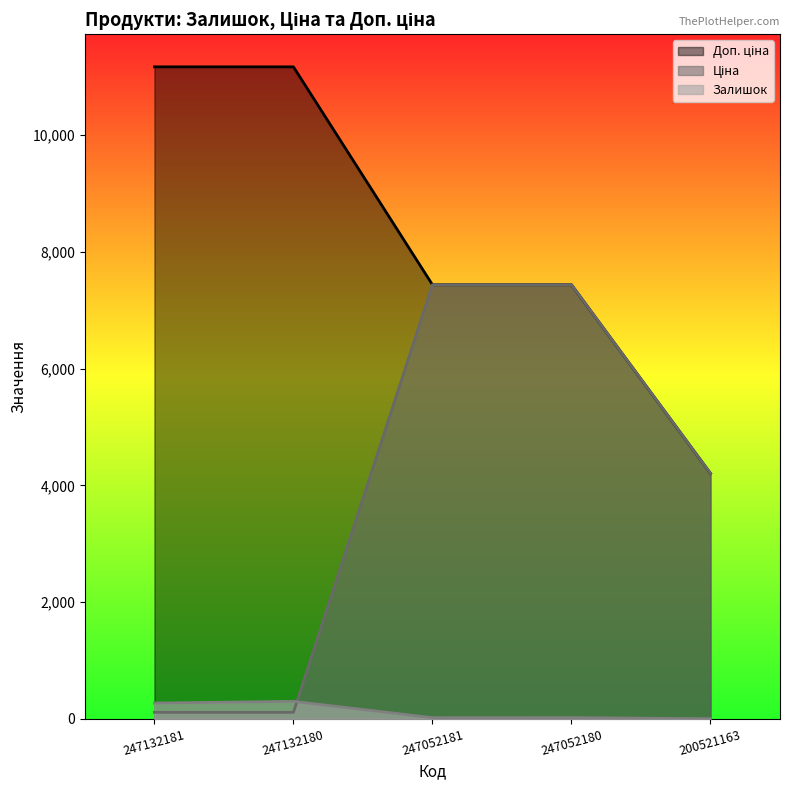

What is the sum of all Залишок values?

613.0